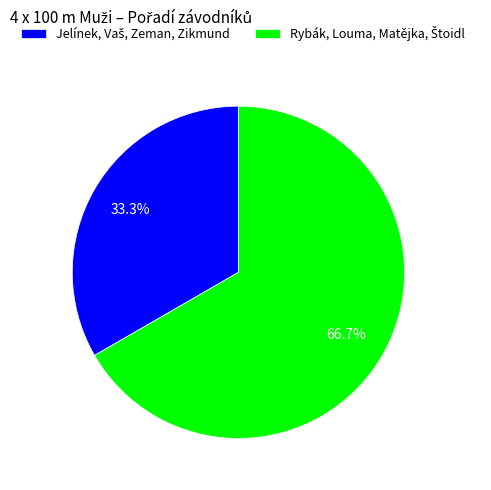

Does any single category account for the majority?

Yes